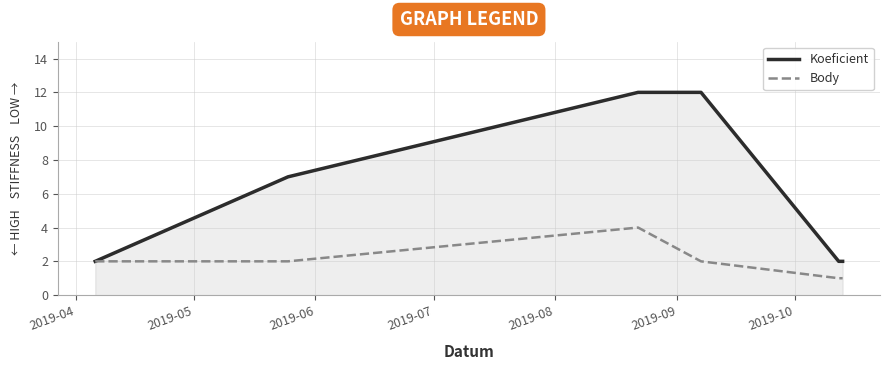

List the series in order of their peak value, lowest first.

Body, Koeficient